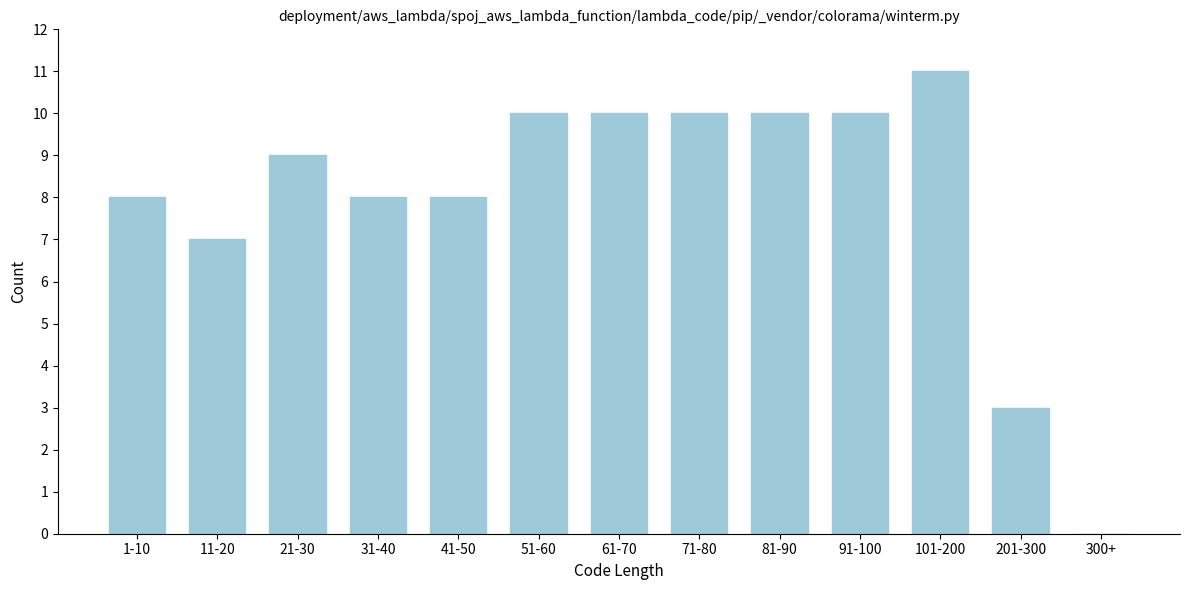

Reading left to right, list all the values displayed in this chart.

1-10=8	11-20=7	21-30=9	31-40=8	41-50=8	51-60=10	61-70=10	71-80=10	81-90=10	91-100=10	101-200=11	201-300=3	300+=0